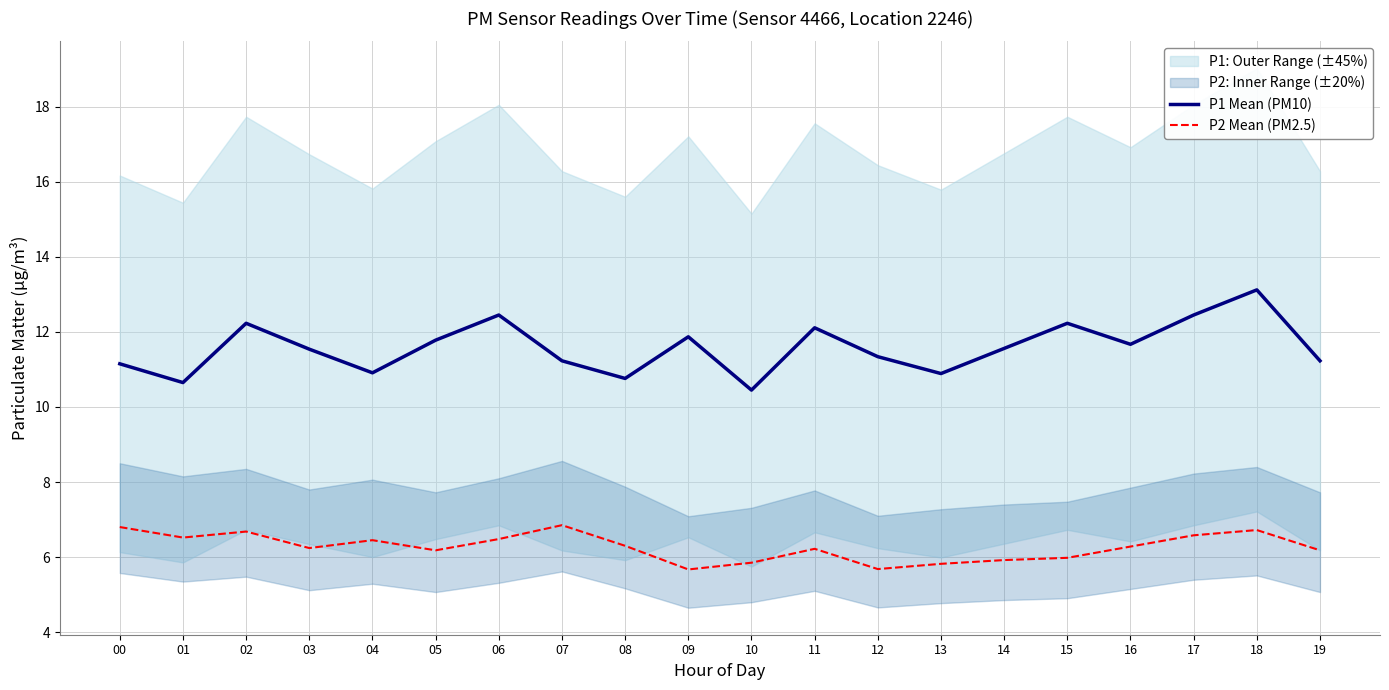

Does the chart have visible grid lines?

Yes